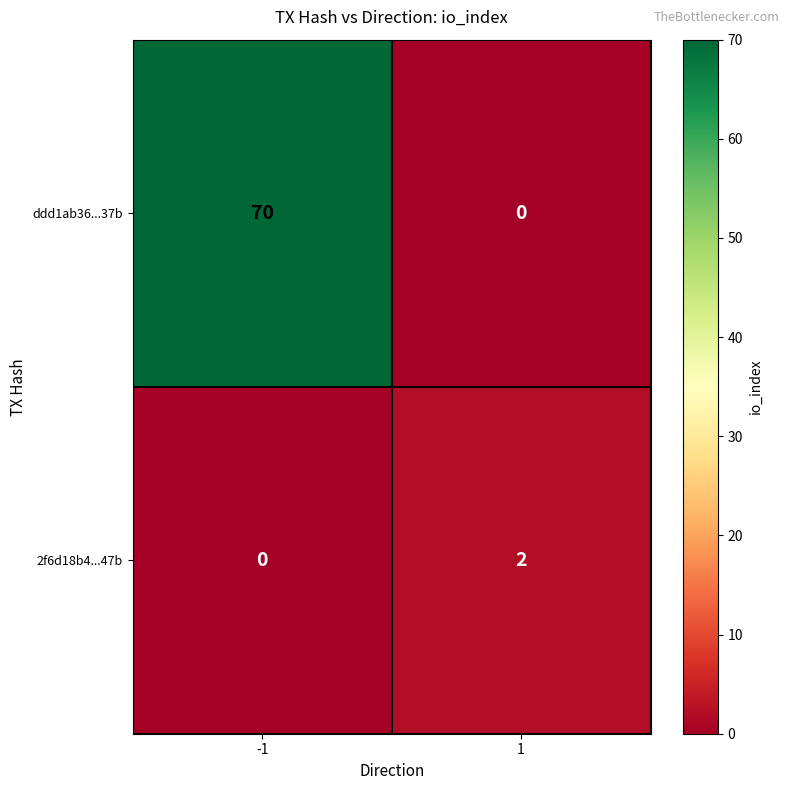

At how many categories does at least one series exceed 18?

1